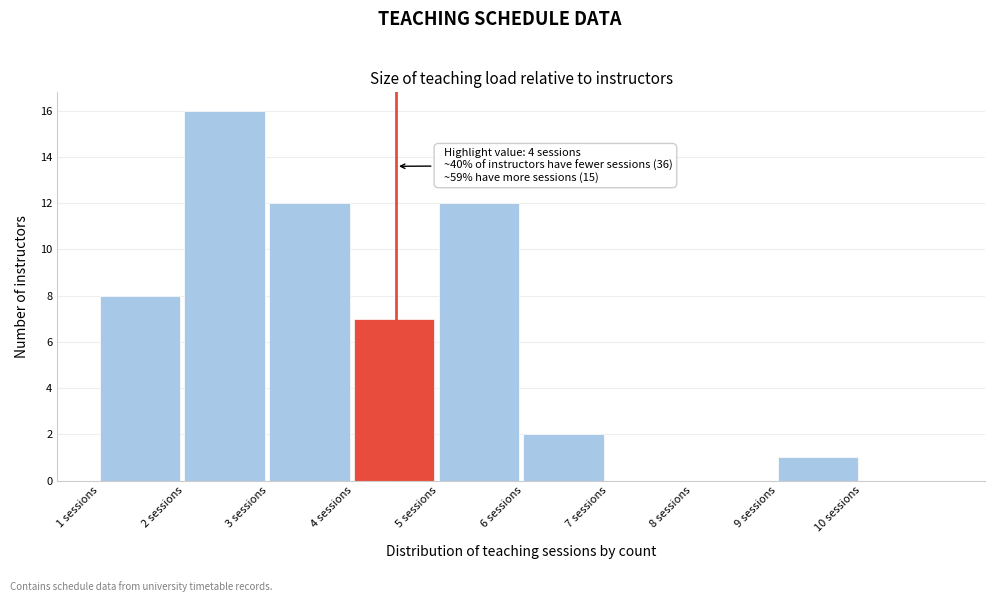

Over which range of the x-axis is the bar tallest?

2 to 3